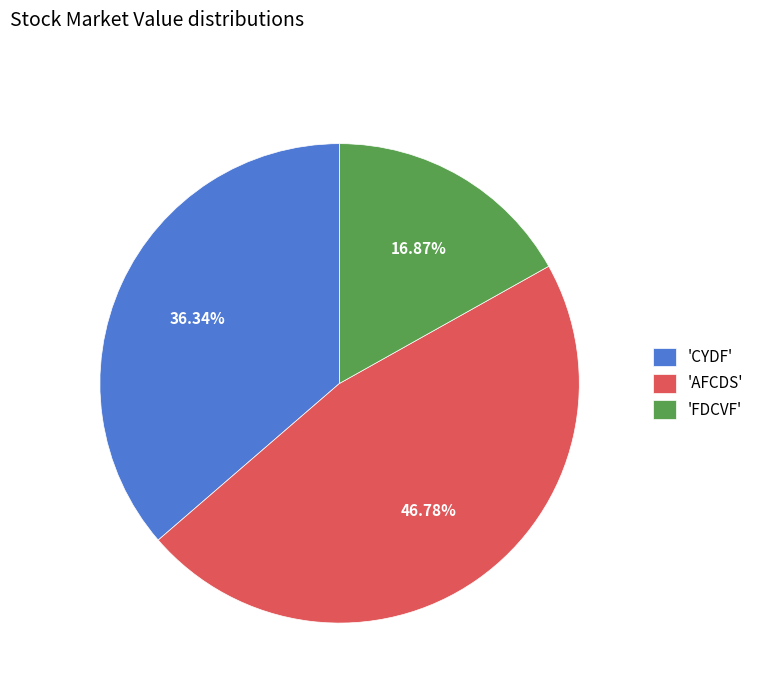

Combined, do 'FDCVF' and 'AFCDS' account for over 50%?

Yes